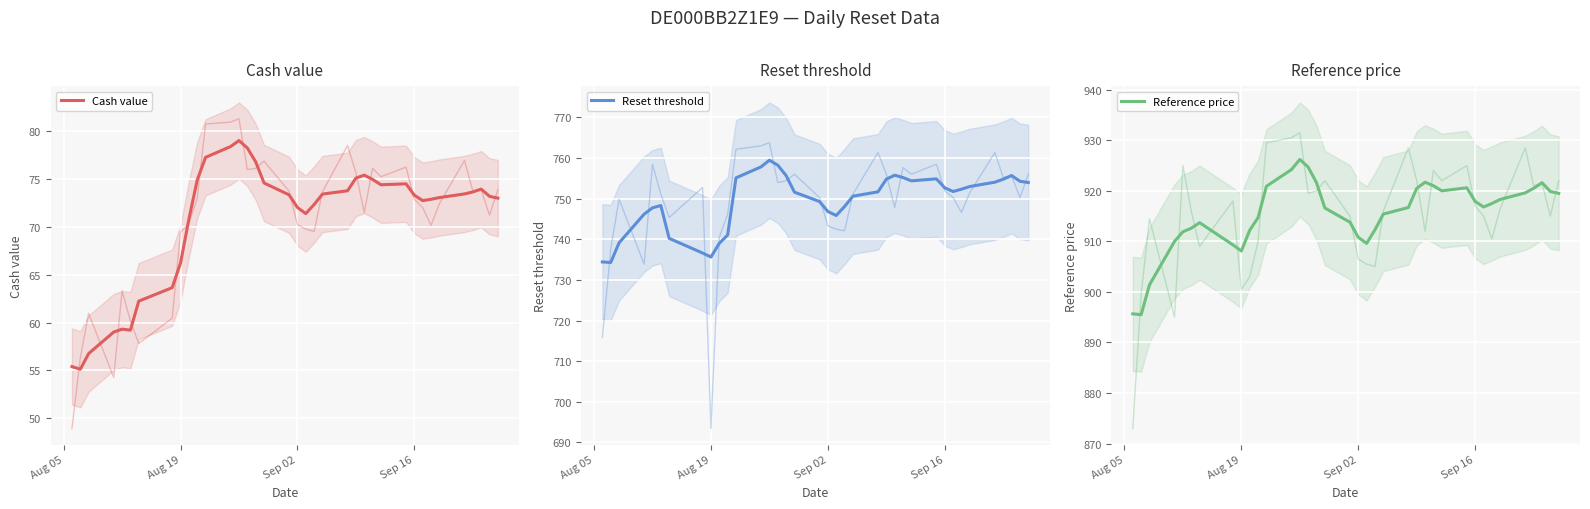

True or false: Cash value and Reference price intersect in this chart.

False